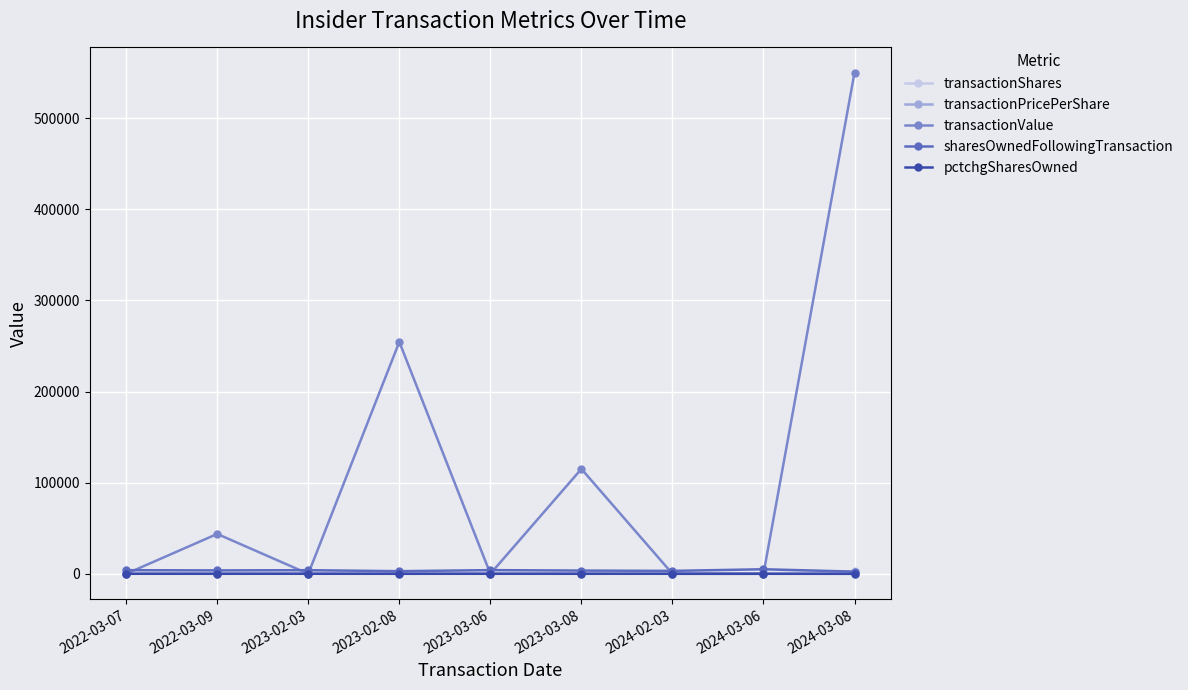

What is the maximum value shown in the chart?

550264.0